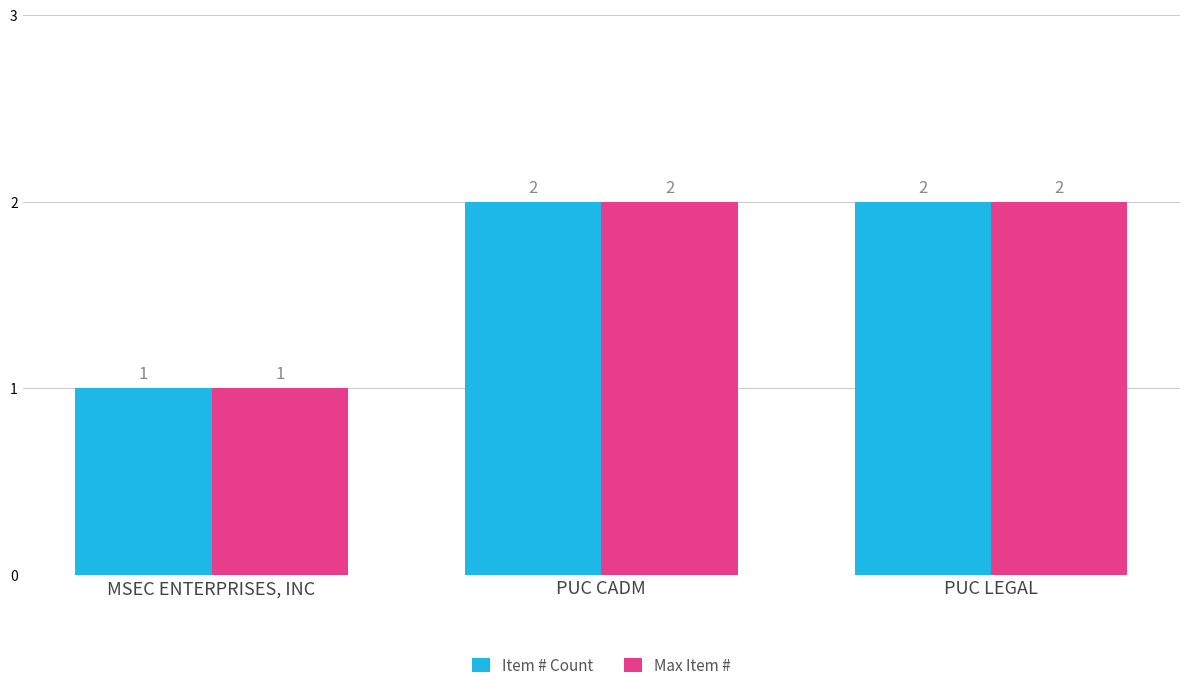

What is the sum of all Item # Count values?

5